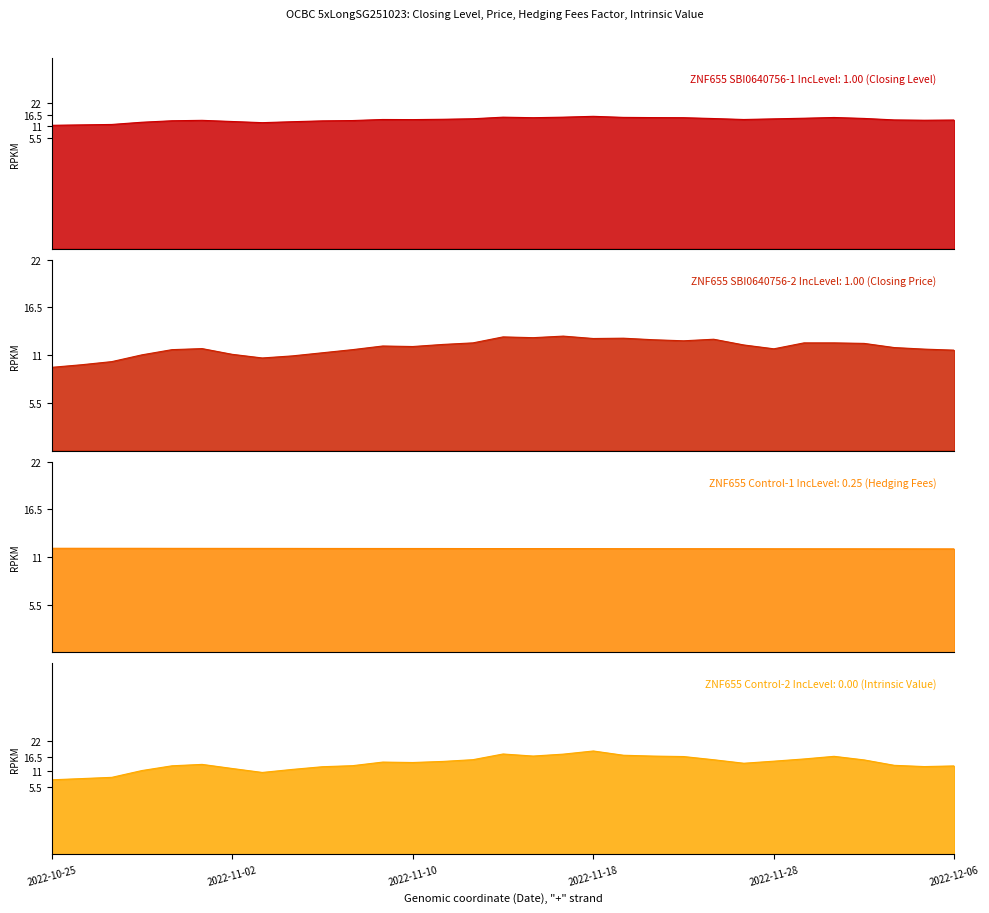

The ZNF655 Control-2 IncLevel: 0.00 (Intrinsic Value) series shows 1.3 at 2022-10-25. True or false?

False